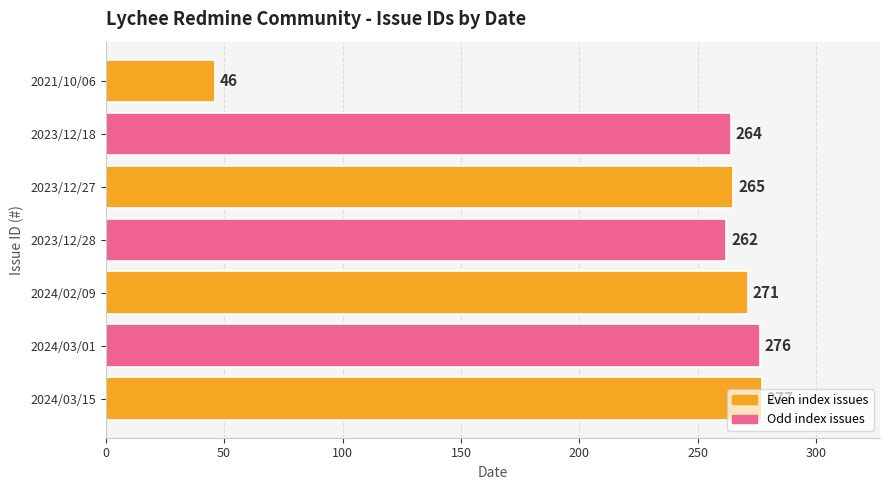

What is the average value?

237